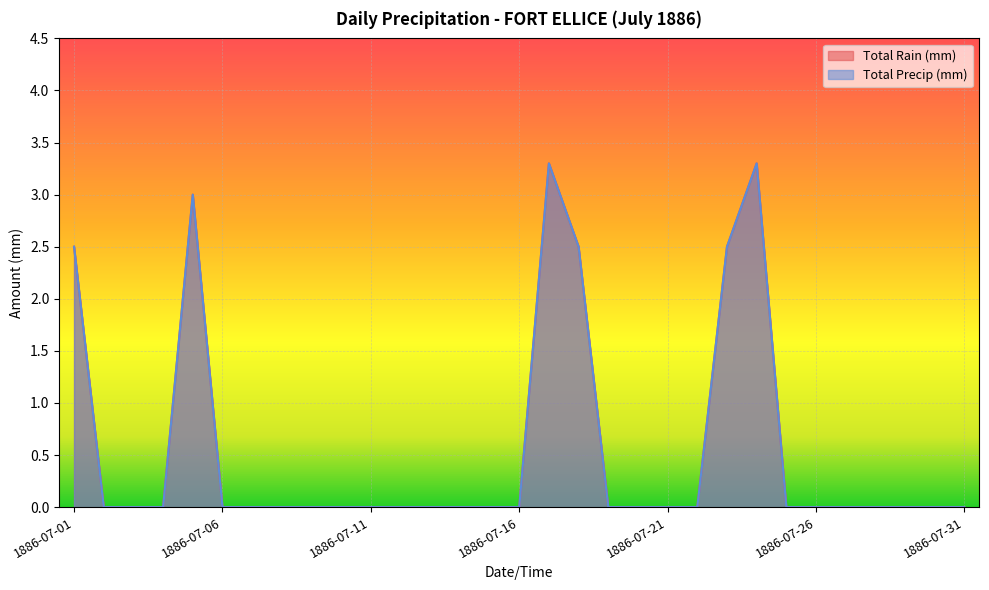

Rank the series at 1886-07-31 from lowest to highest value.

Total Rain (mm), Total Precip (mm)